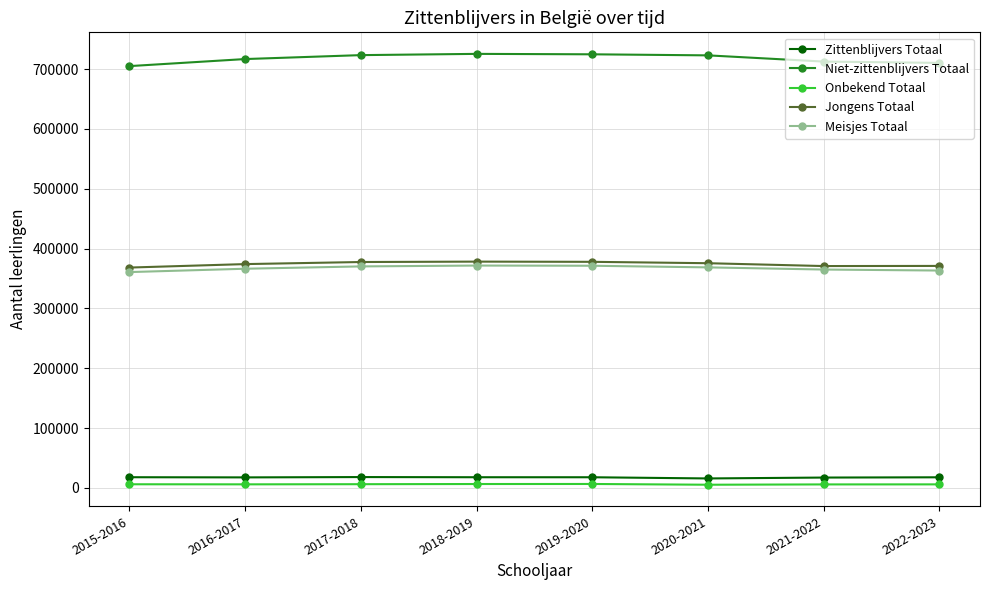

Is this an area chart (filled region under the line)?

No